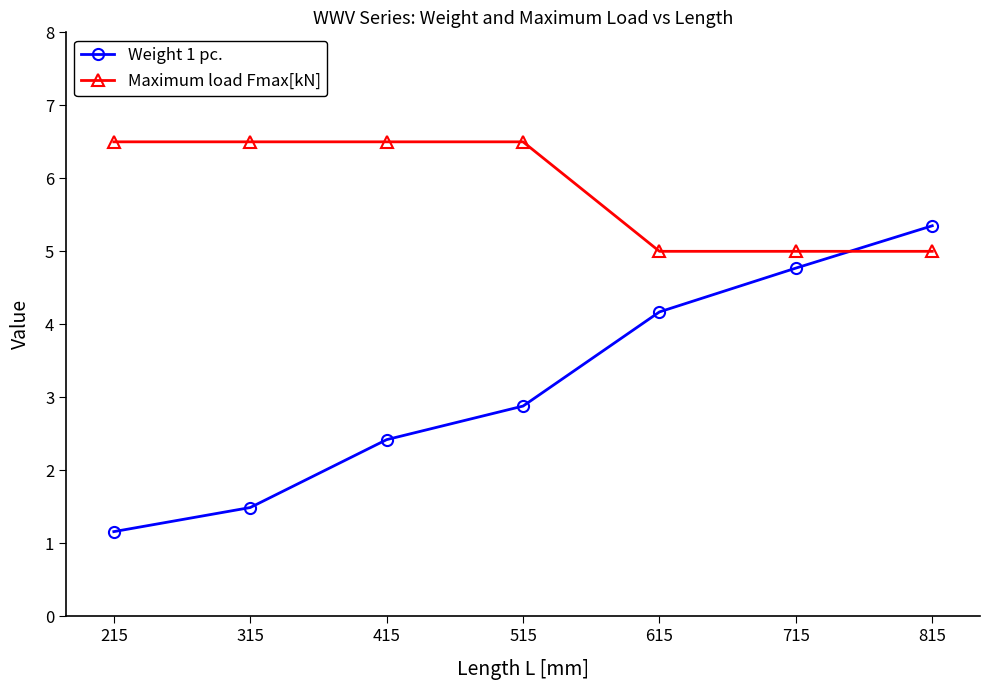

What is the sum of all Maximum load Fmax[kN] values?

41.0